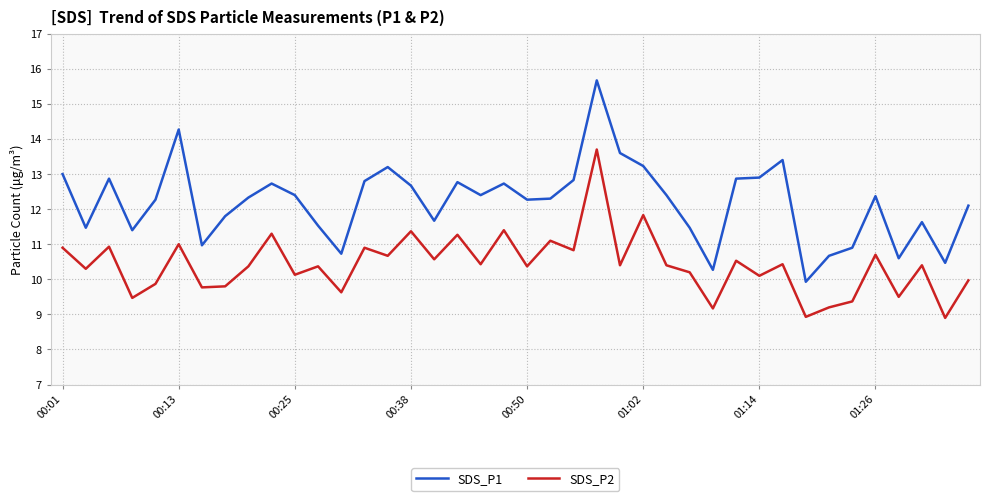

What is the lowest value of the SDS_P2 series?

8.9